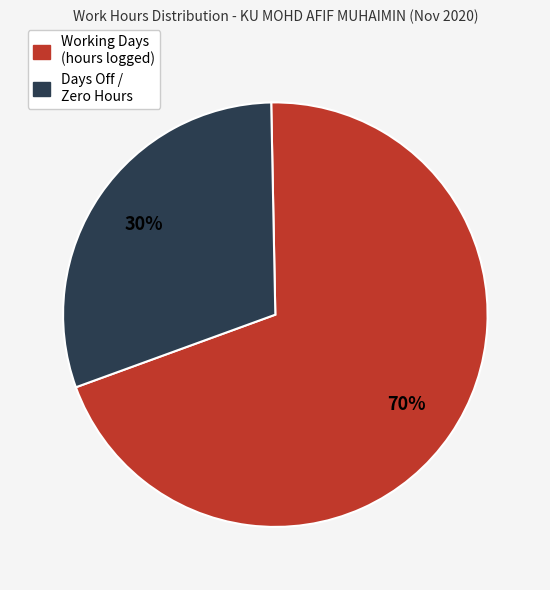

To the nearest percent, what is the difference between the largest and smallest slice percentages?

40%